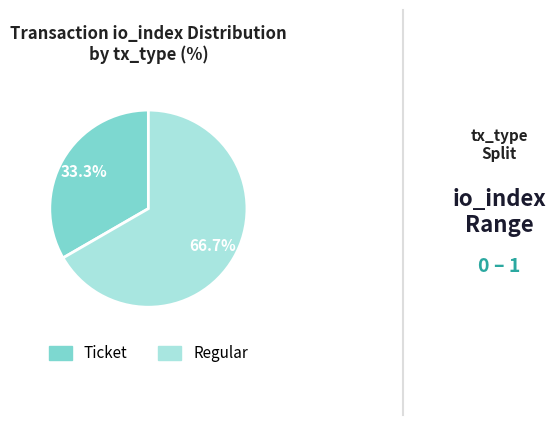

Combined, do Regular and Ticket account for over 50%?

Yes